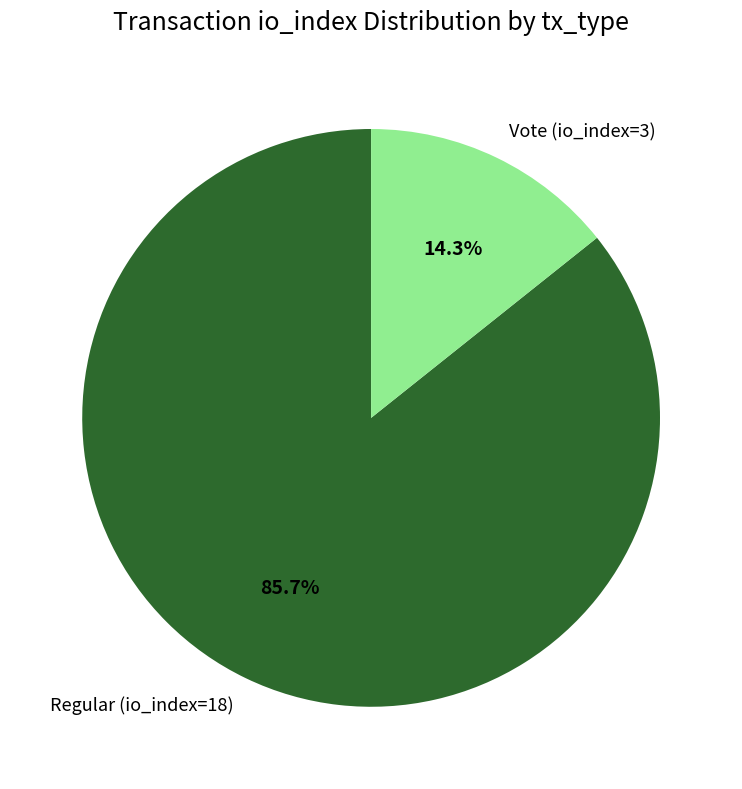

To the nearest percent, what is the difference between the Regular (io_index=18) and Vote (io_index=3) slice percentages?

71%